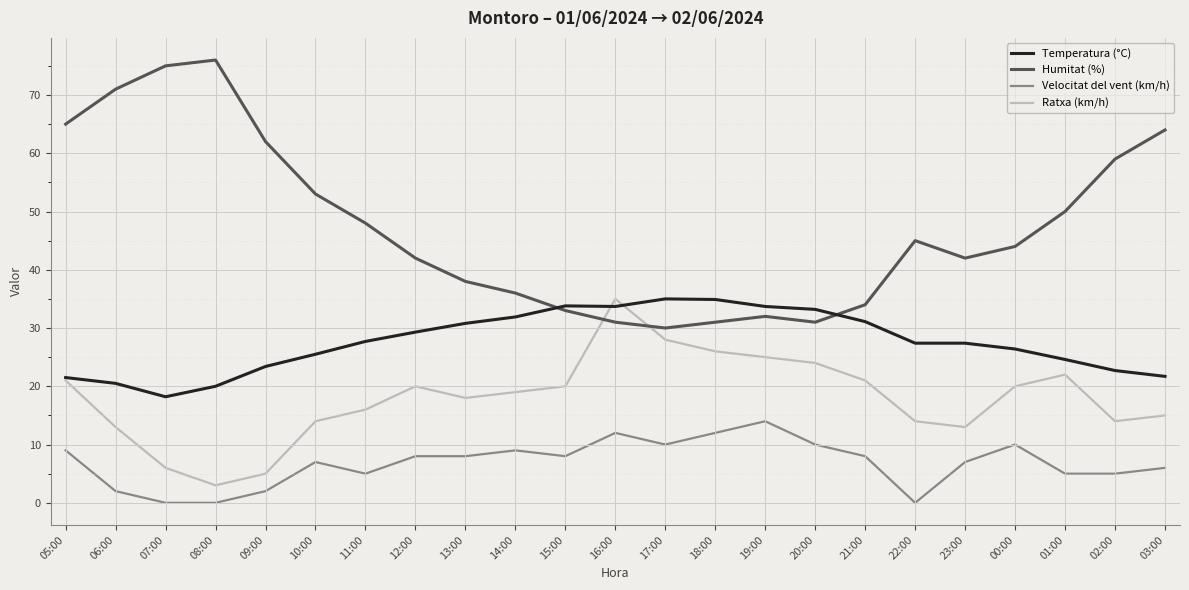

The Temperatura (°C) series shows 33.7 at 16:00. True or false?

True